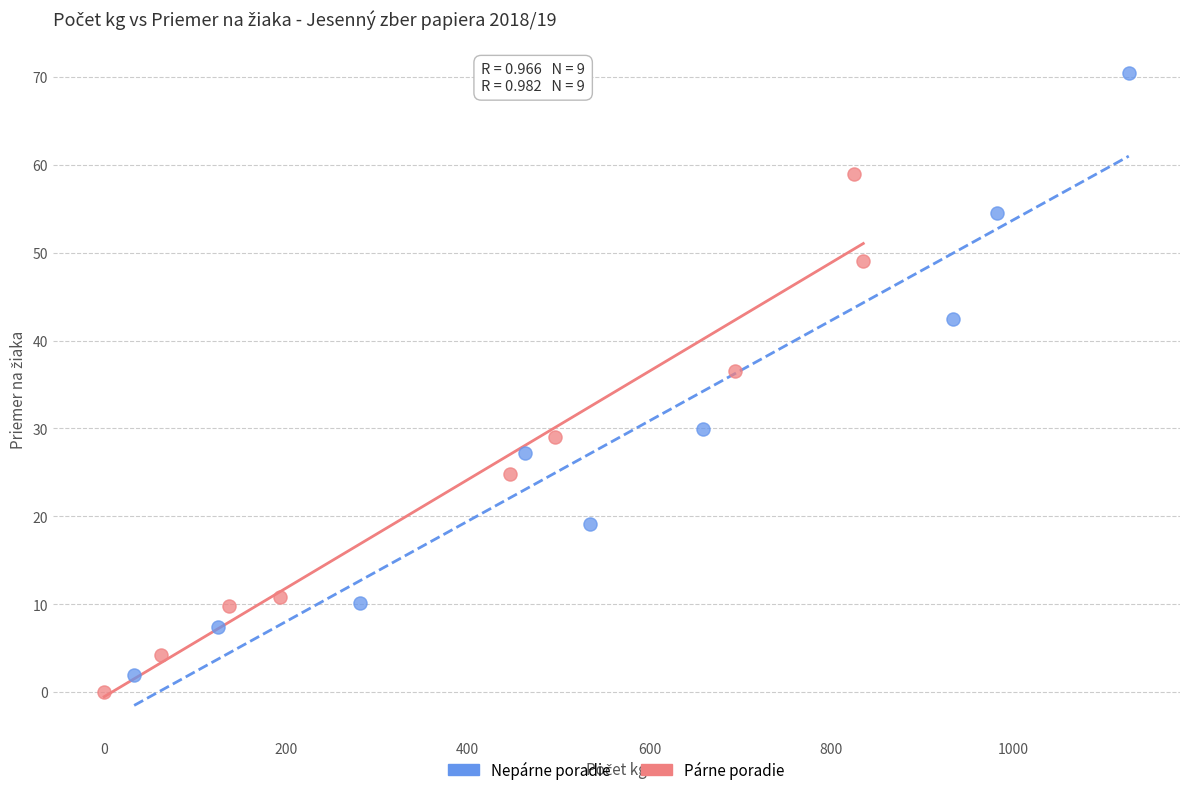

Which series has the largest Y range (max minus min)?

Nepárne poradie